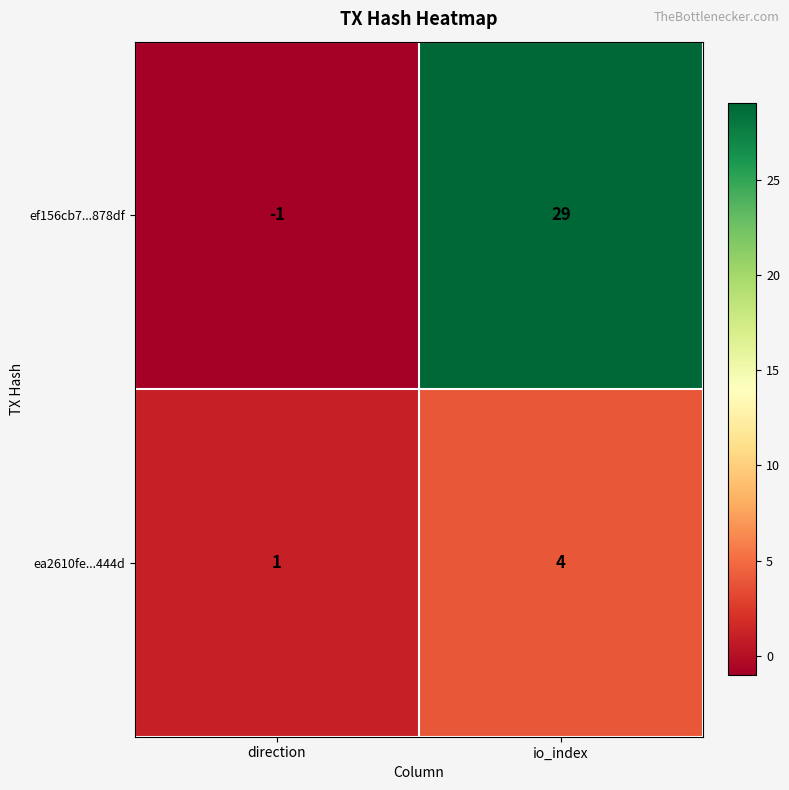

Reading left to right, what are all the values shown in this chart?

ef156cb7...878df: -1	29
ea2610fe...444d: 1	4